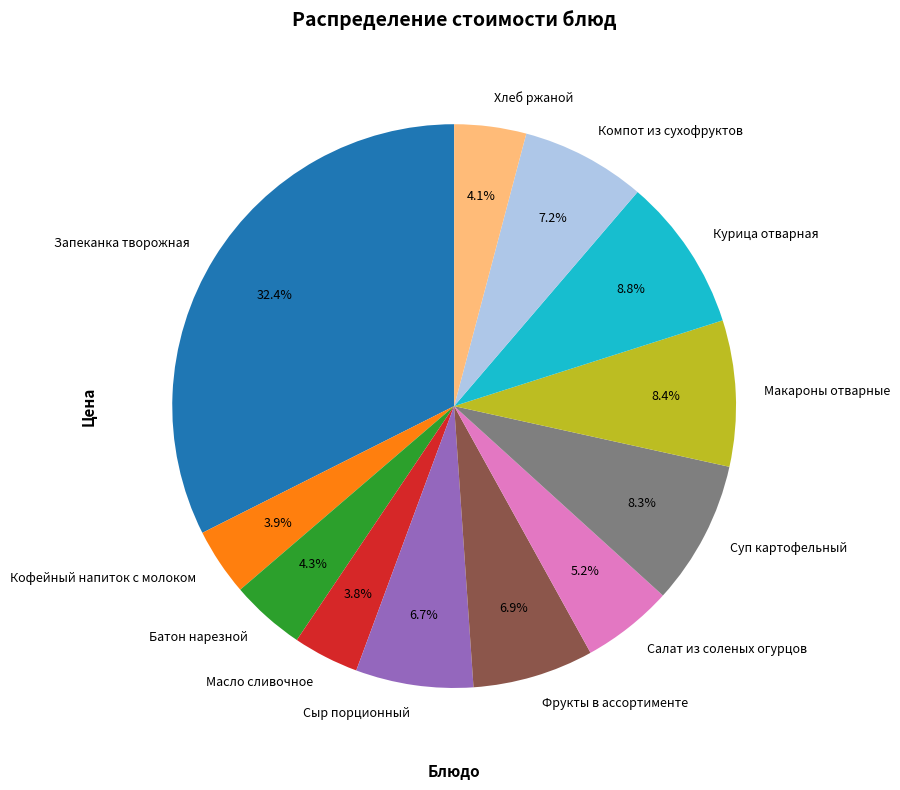

Which category has the biggest portion of the pie?

Запеканка творожная